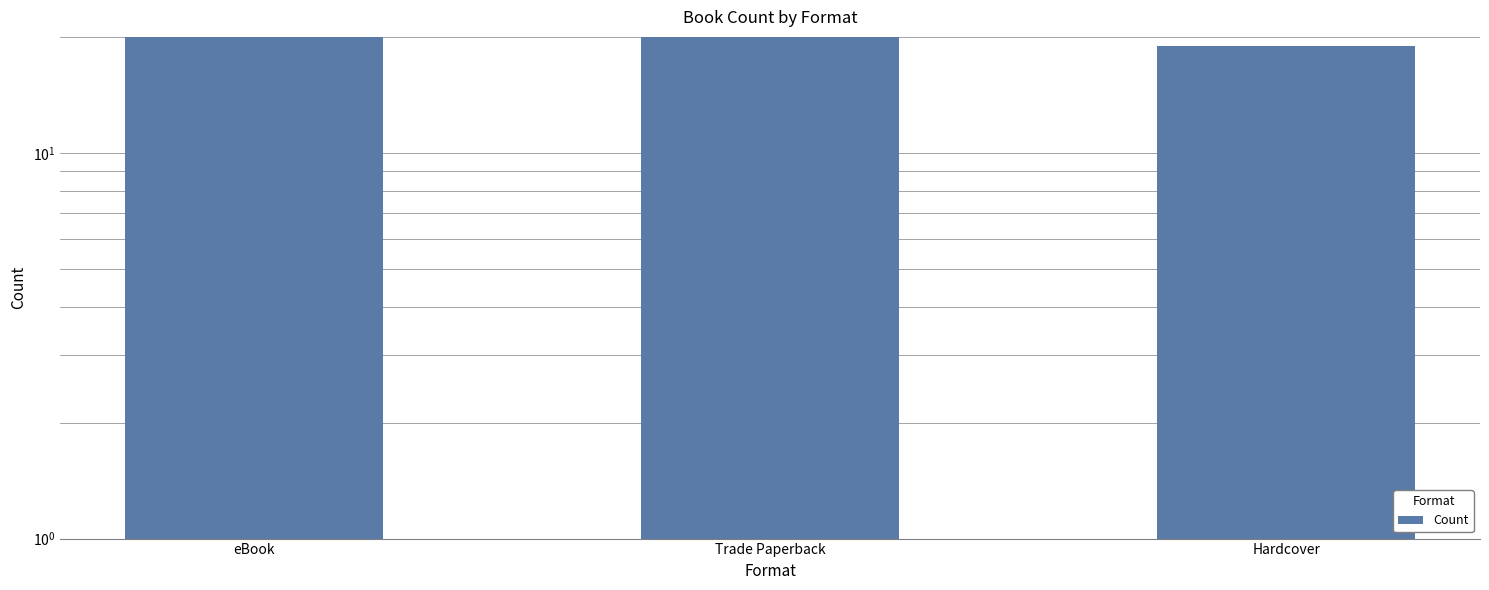

What is the average value?

20